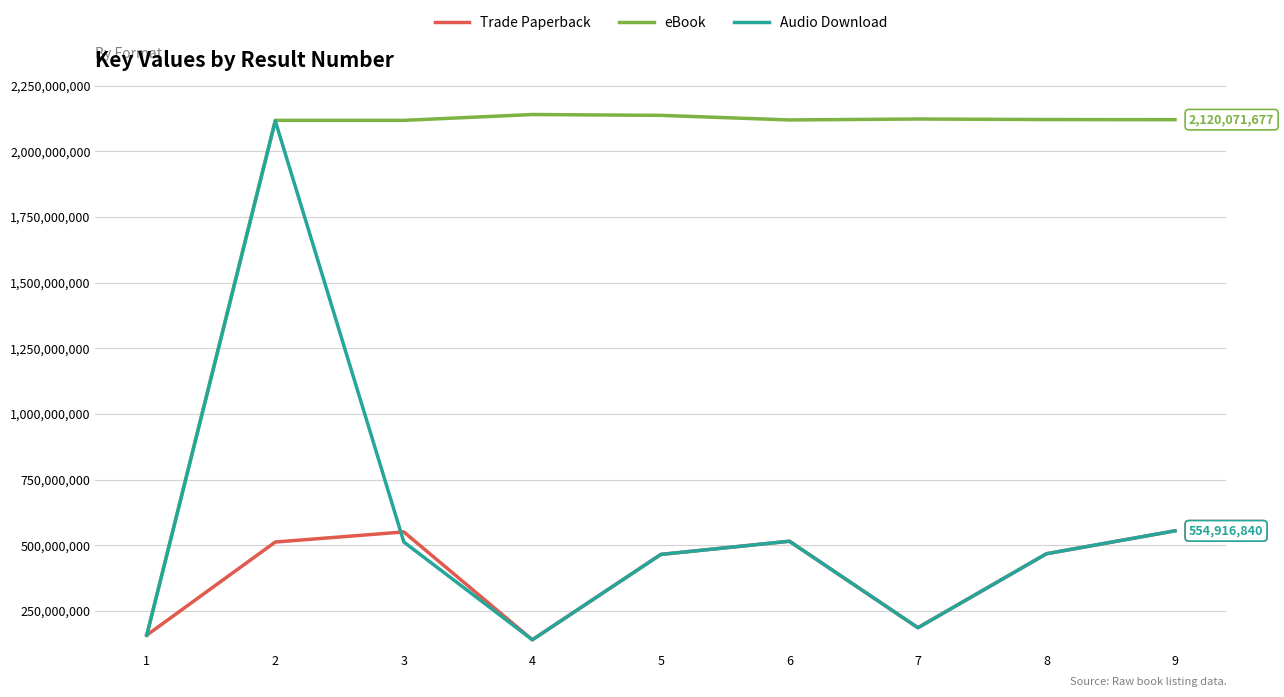

What is the total value across all series at 7?

2494717180